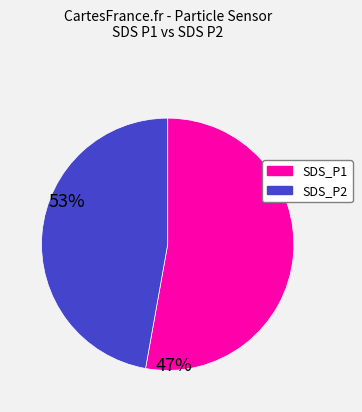

Which has a higher value, SDS_P2 or SDS_P1?

SDS_P1